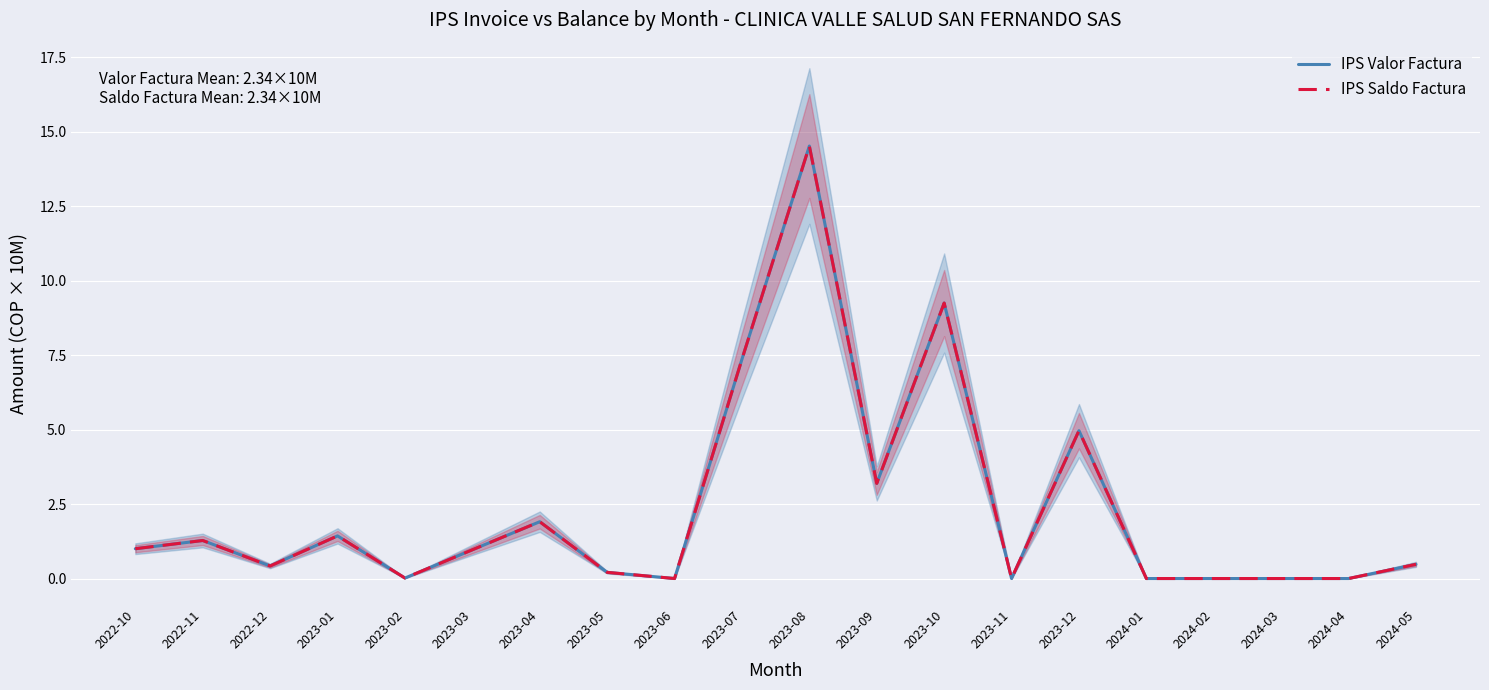

What is the value of the IPS Saldo Factura point at the 10th from the left?

7.4